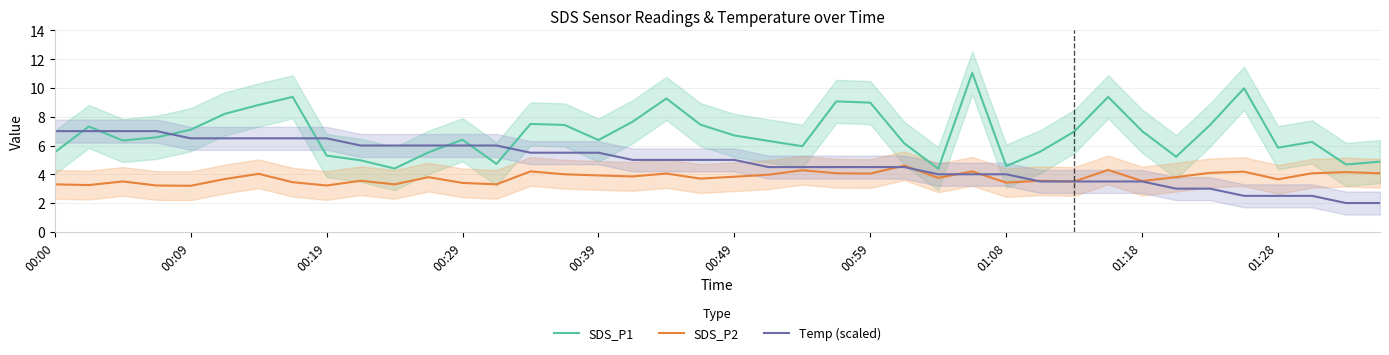

What is the difference between the maximum and minimum values in the SDS_P2 series?

1.4